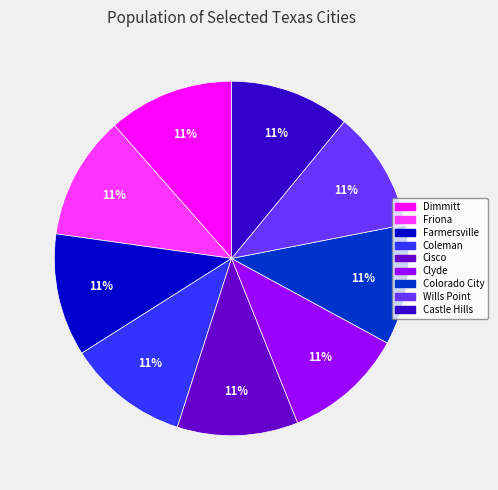

True or false: Cisco accounts for 19% of the total.

False